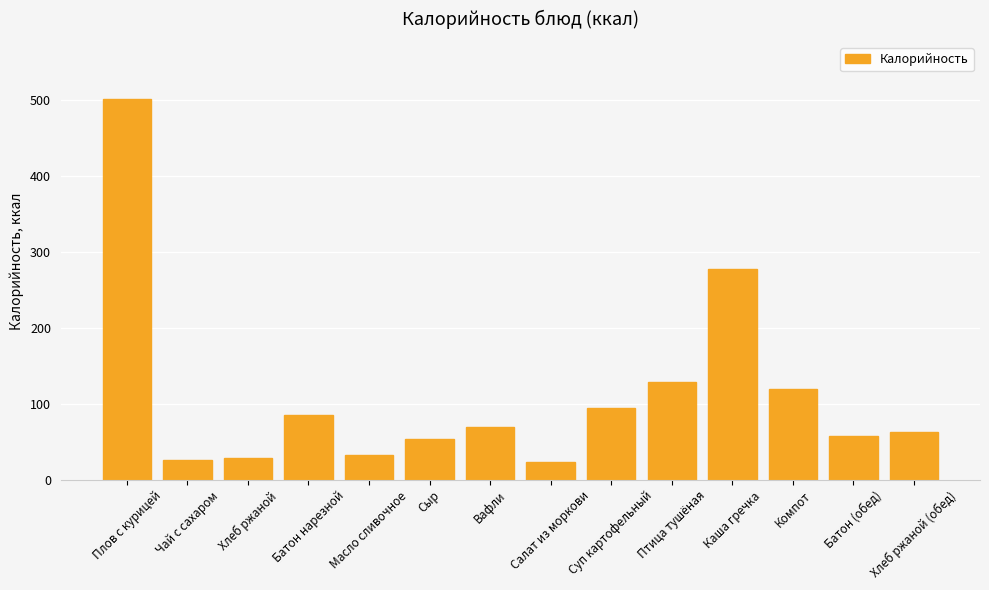

How many series are shown in this chart?

1